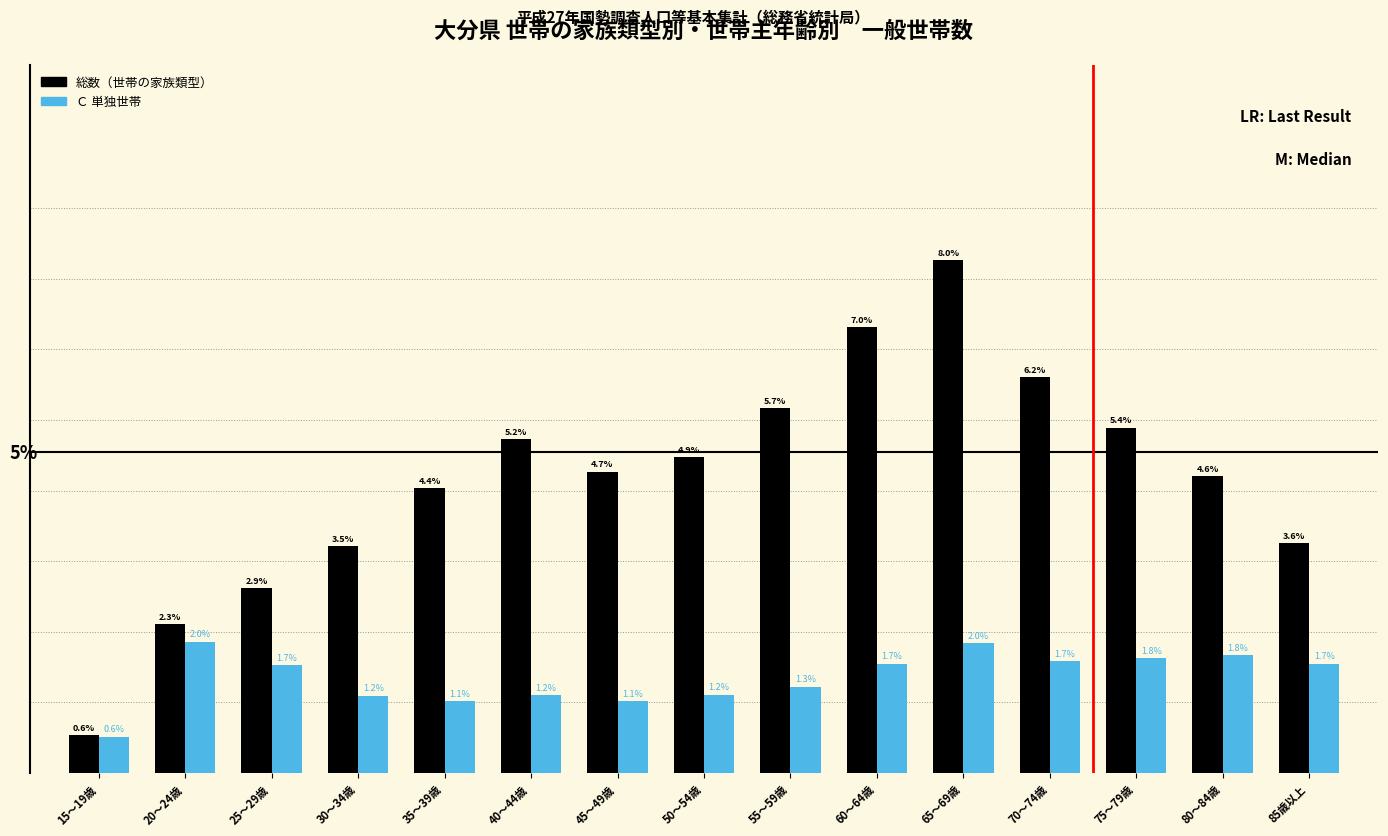

Which category has the highest value across all series?

65～69歳